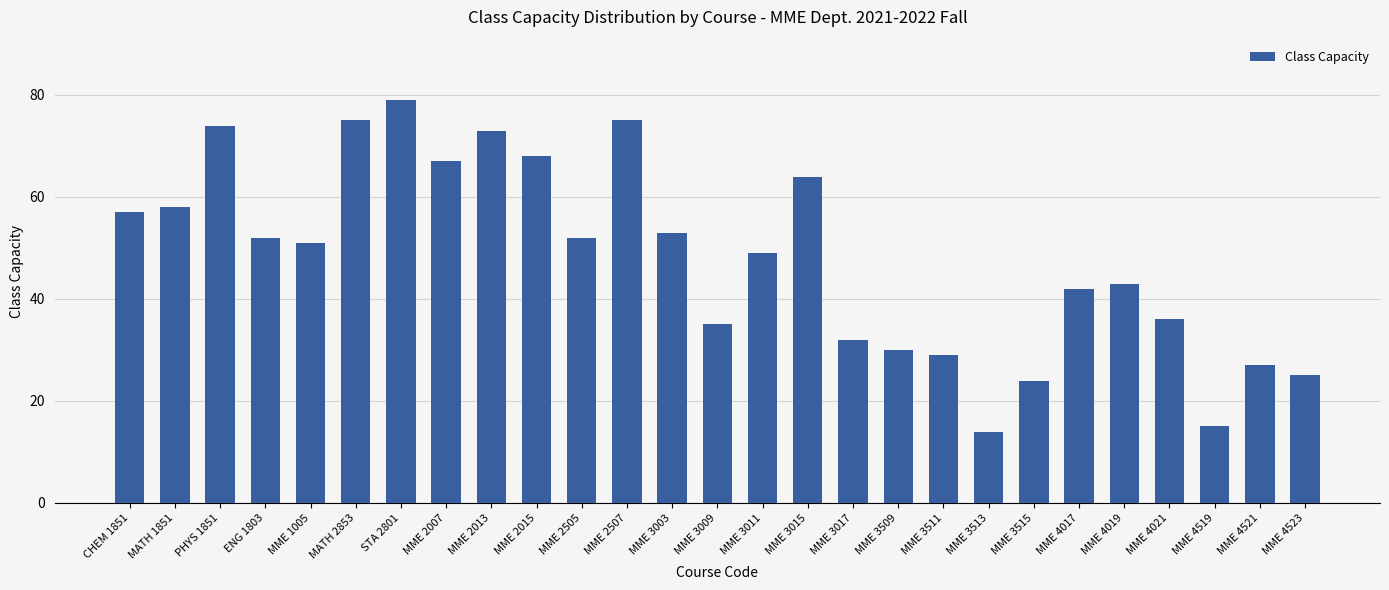

What is the approximate value at MME 4017, to the nearest 10?

40